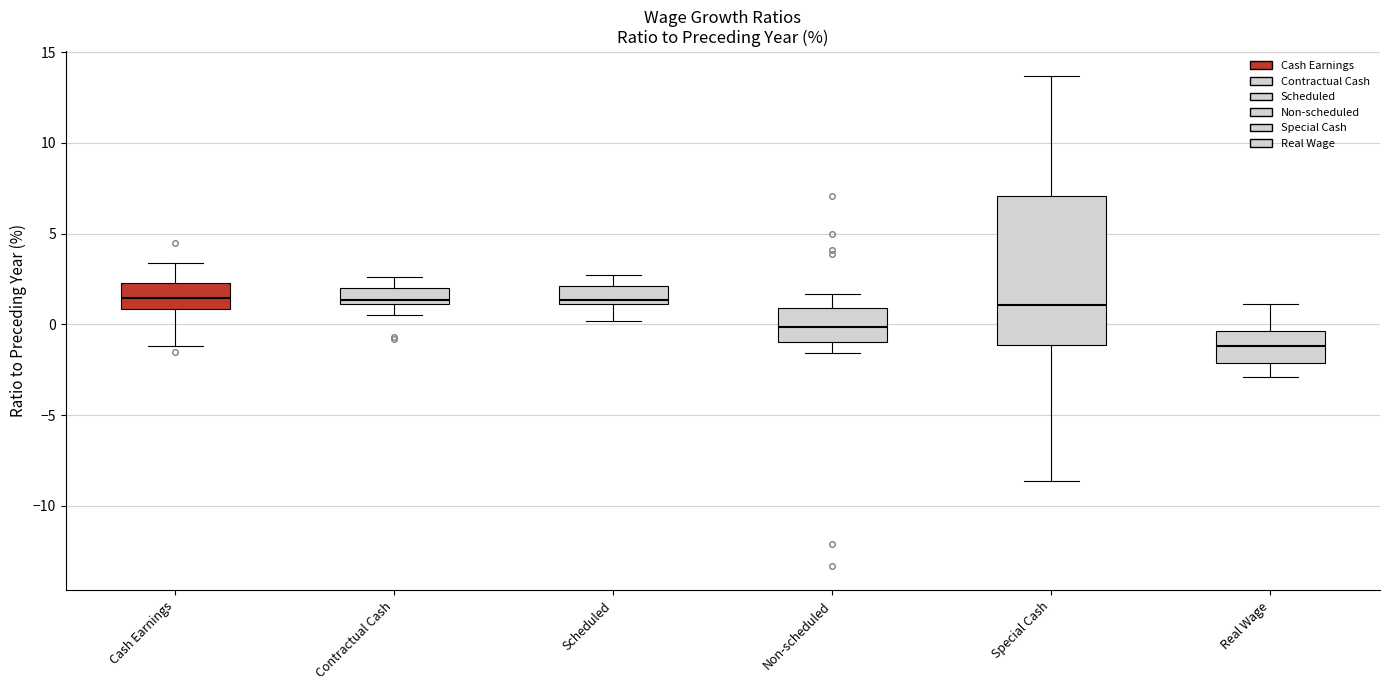

Reading left to right, read every box against the y-axis: the position of its median line, the range the box covers, and the ends of its whiskers. The values are not printed on the chart, so give them approximately, as read against the axis.

Cash Earnings: median 1.5, box 1.0 to 2.5, whiskers -1.0 to 3.5
Contractual Cash: median 1.5, box 1.0 to 2.0, whiskers 0.5 to 2.5
Scheduled: median 1.5, box 1.0 to 2.0, whiskers 0.0 to 2.5
Non-scheduled: median 0.0, box -1.0 to 1.0, whiskers -1.5 to 1.5
Special Cash: median 1.0, box -1.0 to 7.0, whiskers -8.5 to 13.5
Real Wage: median -1.0, box -2.0 to -0.5, whiskers -3.0 to 1.0